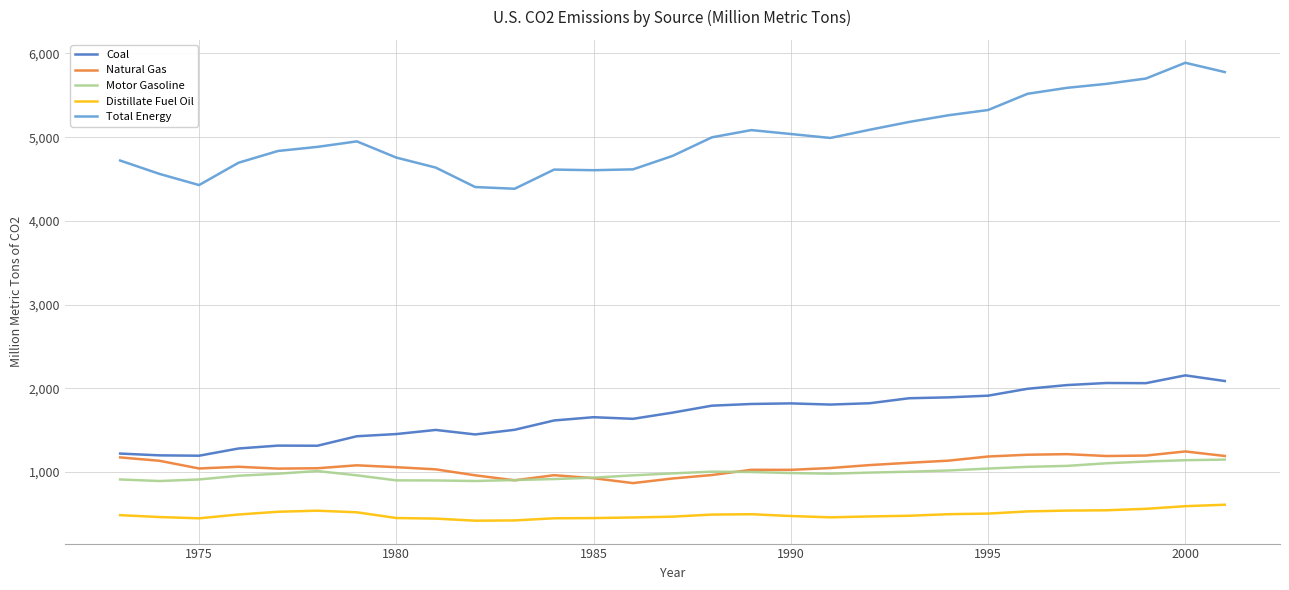

What is the maximum value for Motor Gasoline?

1148.6